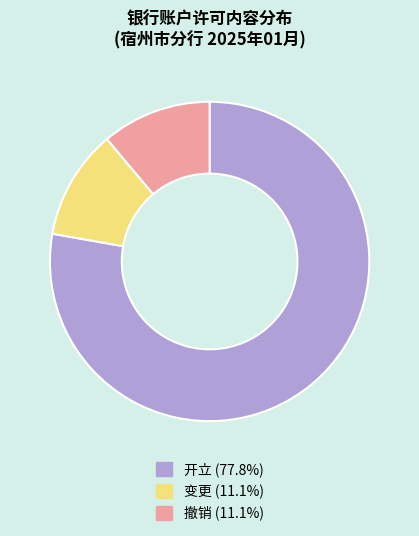

Is the sum of 撤销 and 变更 greater than half?

No